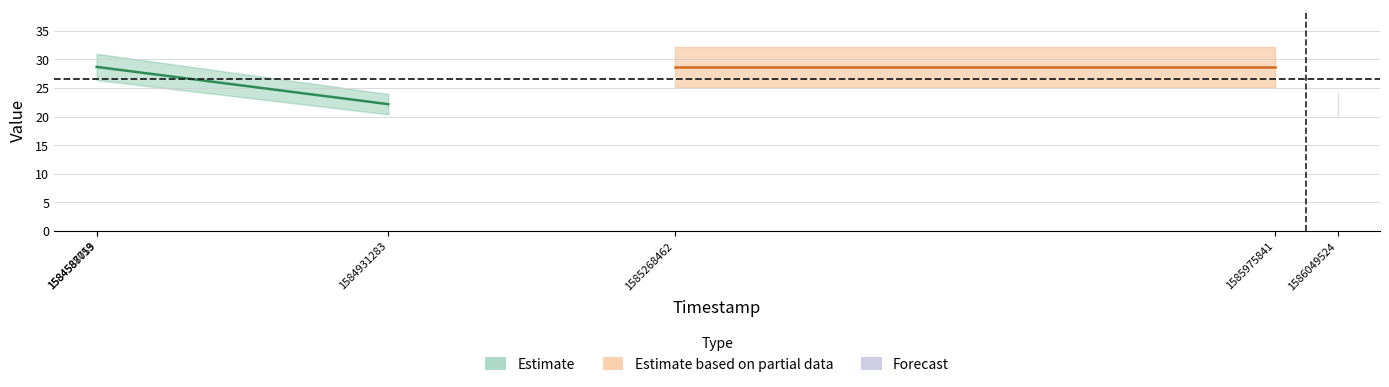

The value of value_in at 1584588019 is 47.4. True or false?

False